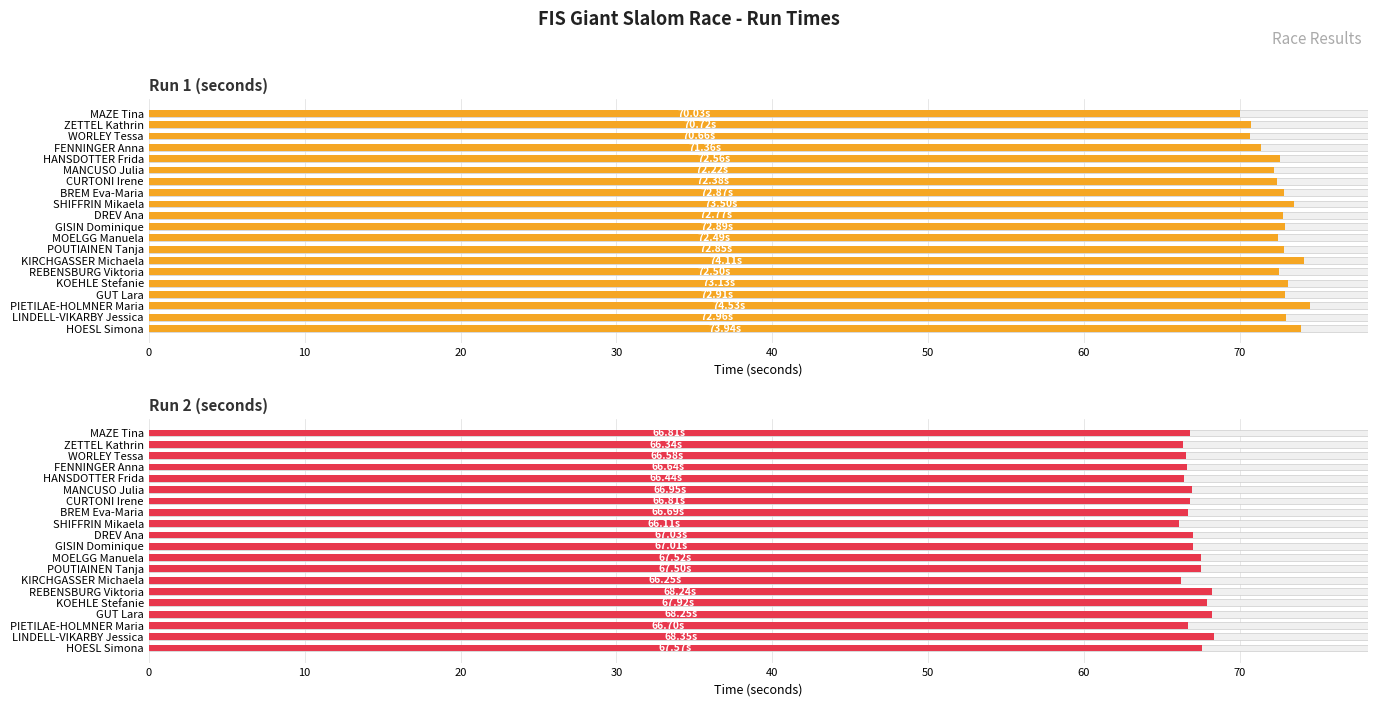

Which series has the widest spread of values?

Run 1 (seconds)